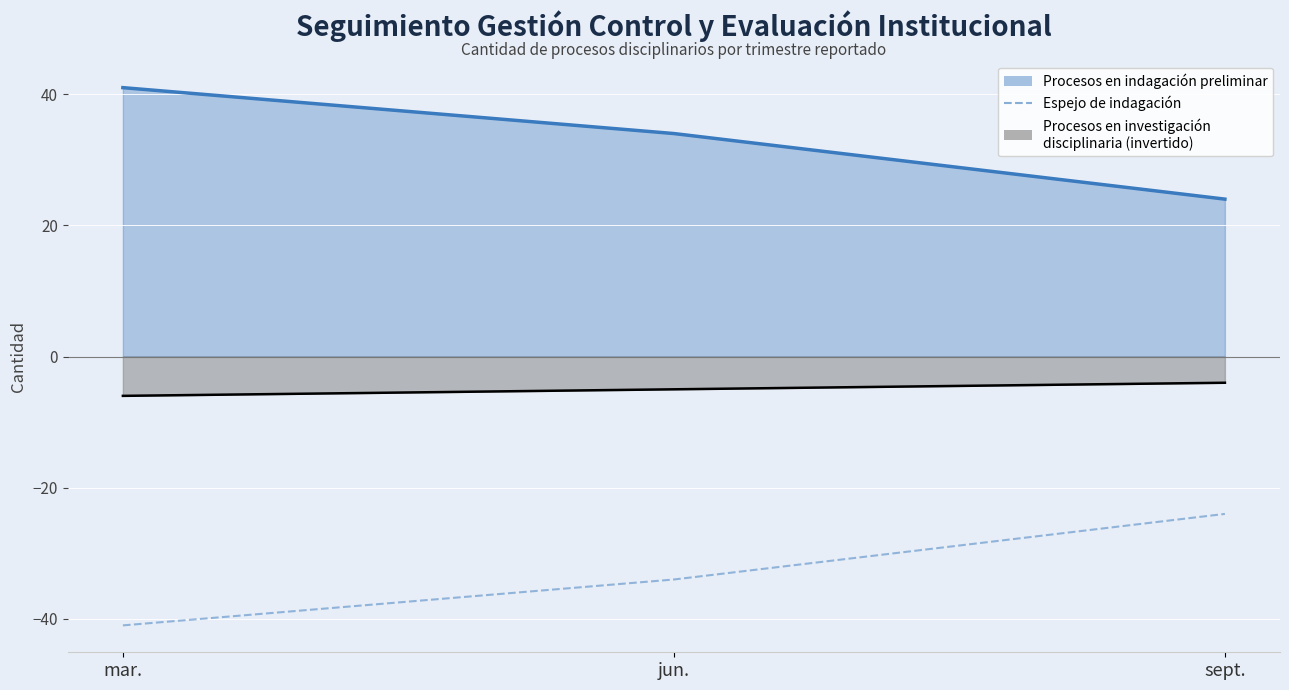

How many data points are less than -34?

1